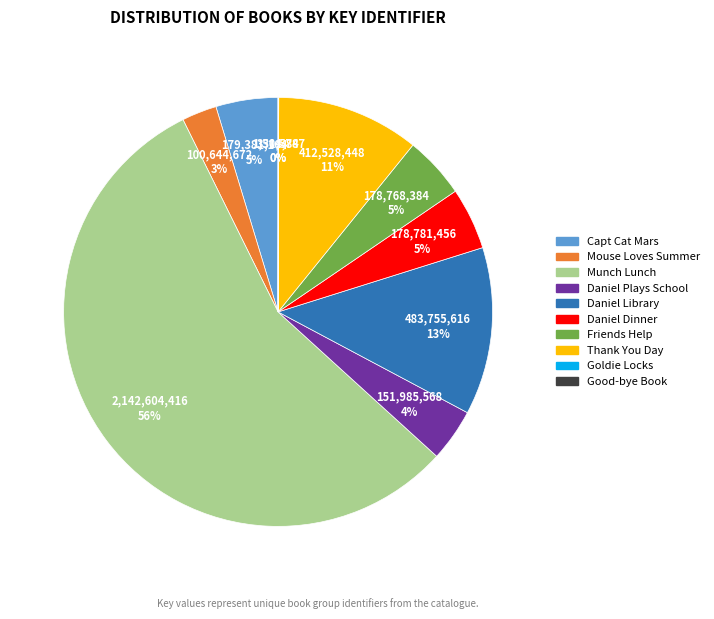

Does any single category account for the majority?

Yes